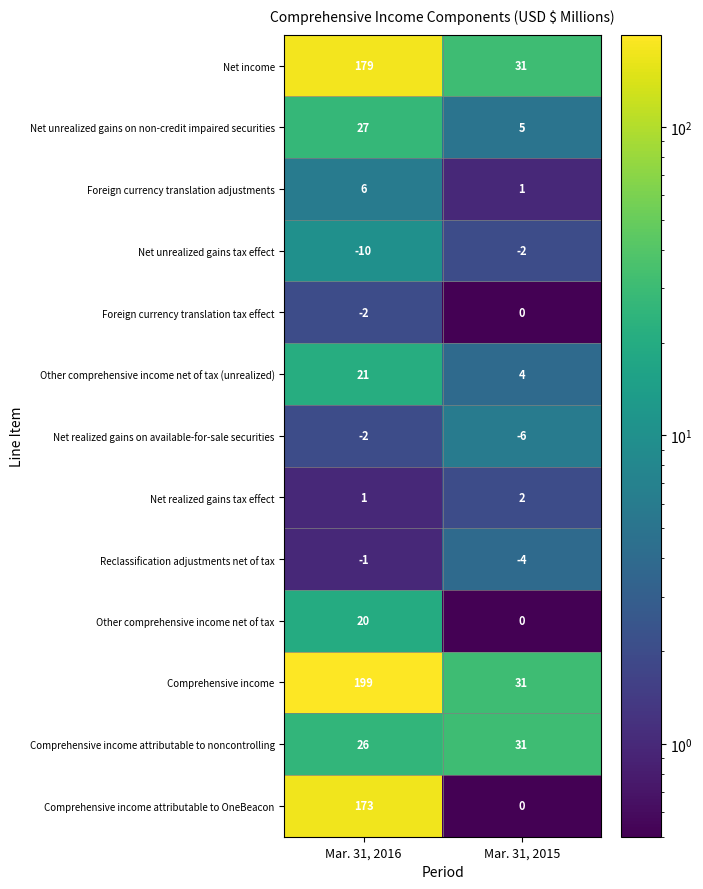

Reading right to left, what are all the values shown in this chart?

Net income: 31	179
Net unrealized gains on non-credit impaired securities: 5	27
Foreign currency translation adjustments: 1	6
Net unrealized gains tax effect: -2	-10
Foreign currency translation tax effect: 0	-2
Other comprehensive income net of tax (unrealized): 4	21
Net realized gains on available-for-sale securities: -6	-2
Net realized gains tax effect: 2	1
Reclassification adjustments net of tax: -4	-1
Other comprehensive income net of tax: 0	20
Comprehensive income: 31	199
Comprehensive income attributable to noncontrolling: 31	26
Comprehensive income attributable to OneBeacon: 0	173